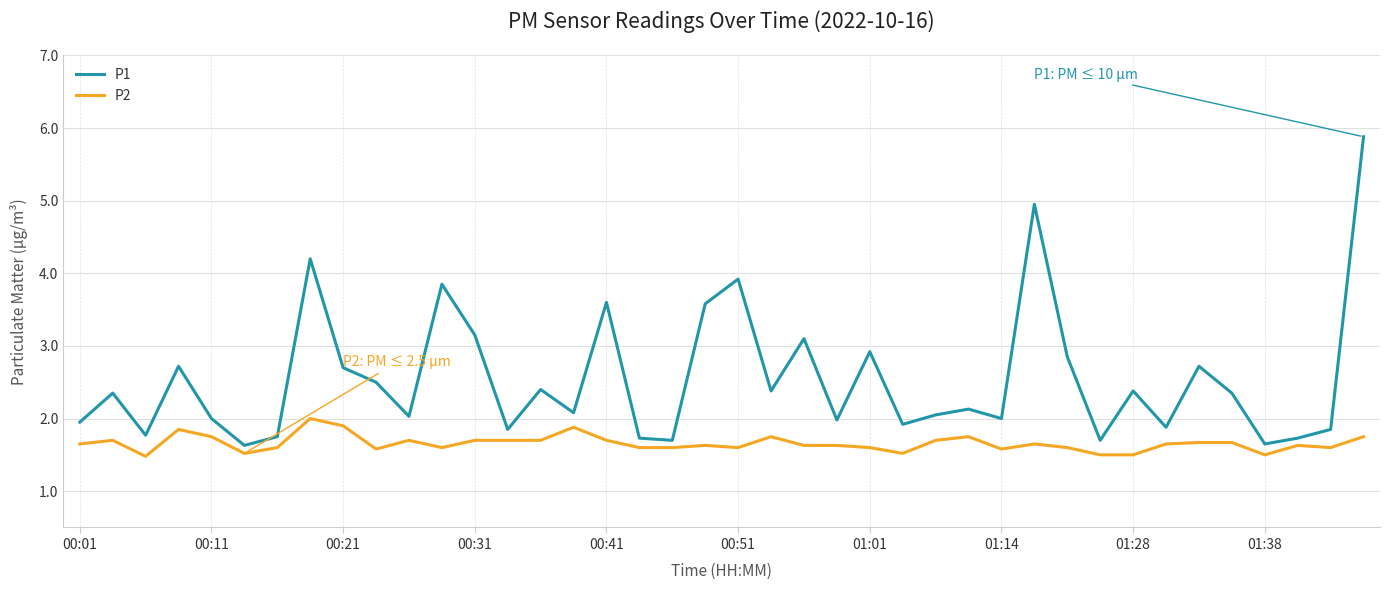

Which series has the largest total across all categories?

P1